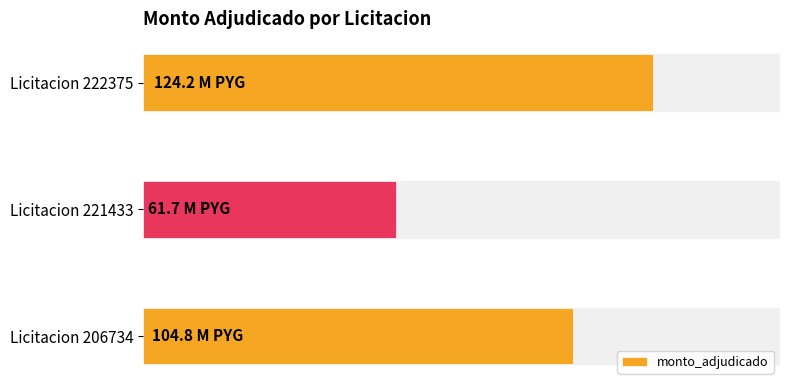

Are the bars horizontal?

Yes